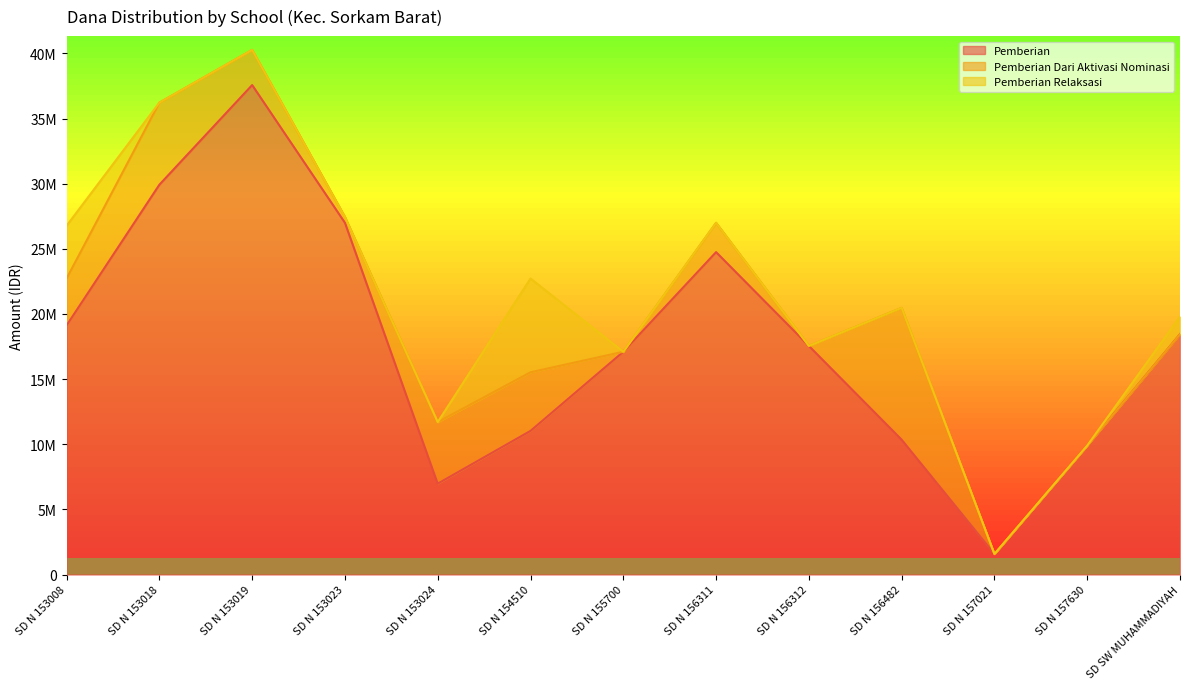

Where is Pemberian Relaksasi nearest to the value 3600000?

SD N 153008